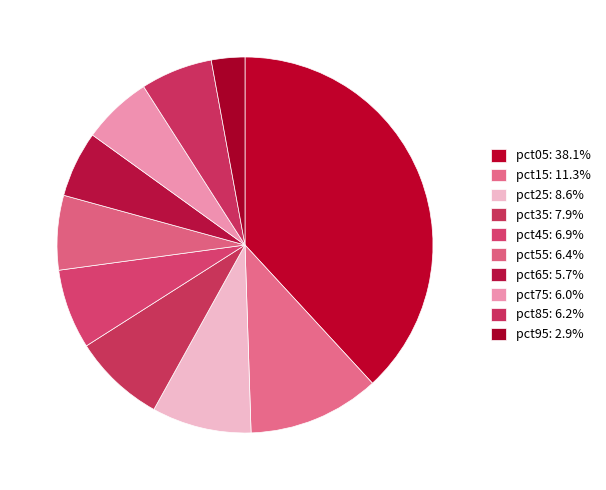

How many slices are in this pie chart?

10